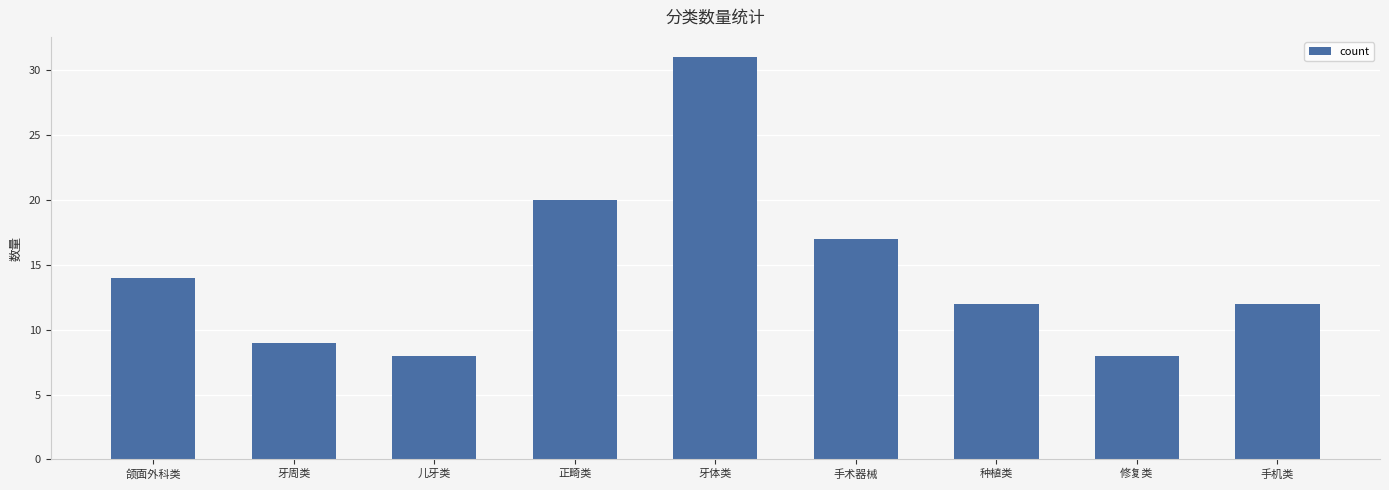

Which has a higher value, 正畸类 or 手机类?

正畸类